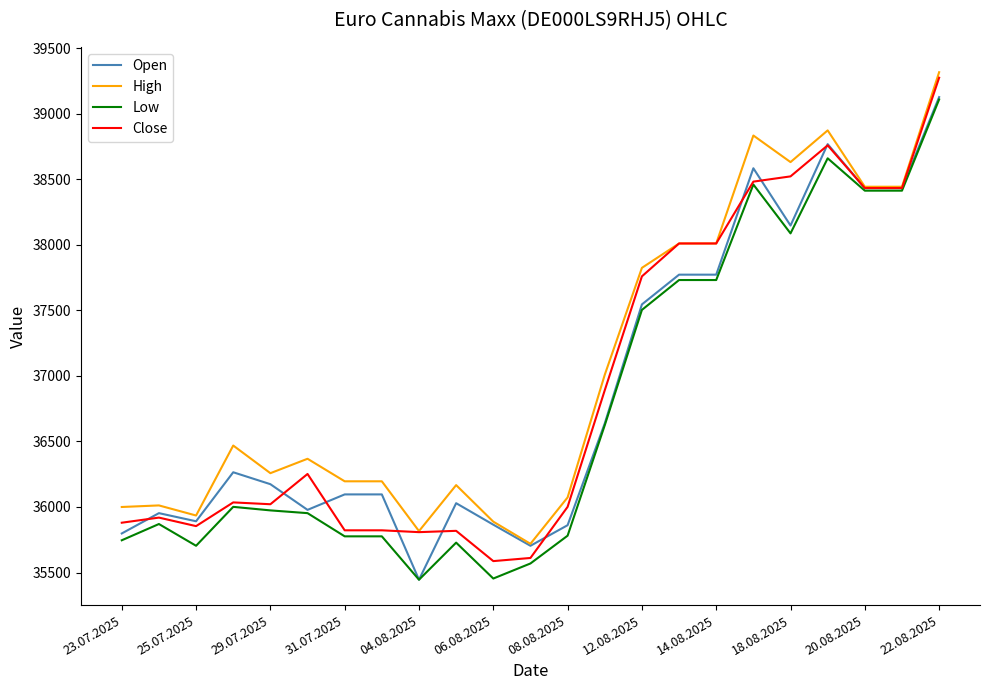

At how many categories does at least one series exceed 38108?

6